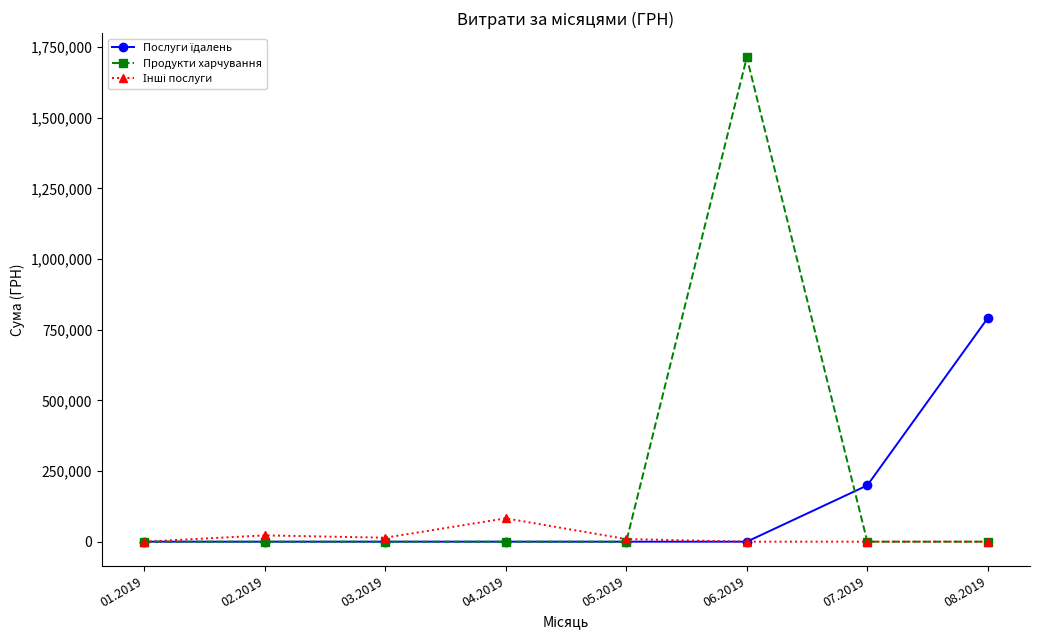

Count the number of data series in this chart.

3